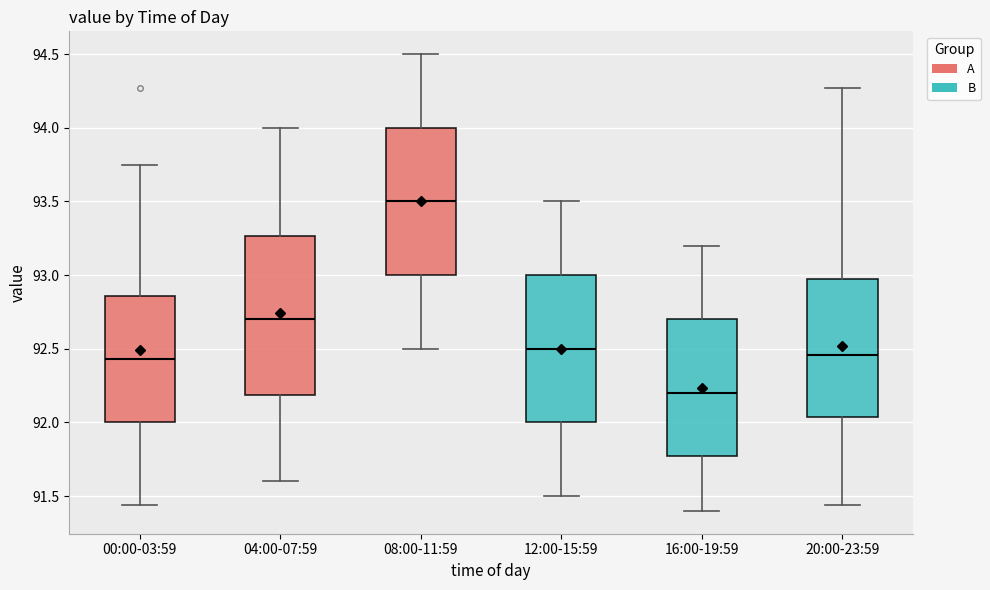

Reading left to right, read every box against the y-axis: the position of its median line, the range the box covers, and the ends of its whiskers. The values are not printed on the chart, so give them approximately, as read against the axis.

00:00-03:59: median 92.45, box 92.00 to 92.85, whiskers 91.45 to 93.75
04:00-07:59: median 92.70, box 92.20 to 93.25, whiskers 91.60 to 94.00
08:00-11:59: median 93.50, box 93.00 to 94.00, whiskers 92.50 to 94.50
12:00-15:59: median 92.50, box 92.00 to 93.00, whiskers 91.50 to 93.50
16:00-19:59: median 92.20, box 91.80 to 92.70, whiskers 91.40 to 93.20
20:00-23:59: median 92.45, box 92.05 to 92.95, whiskers 91.45 to 94.25